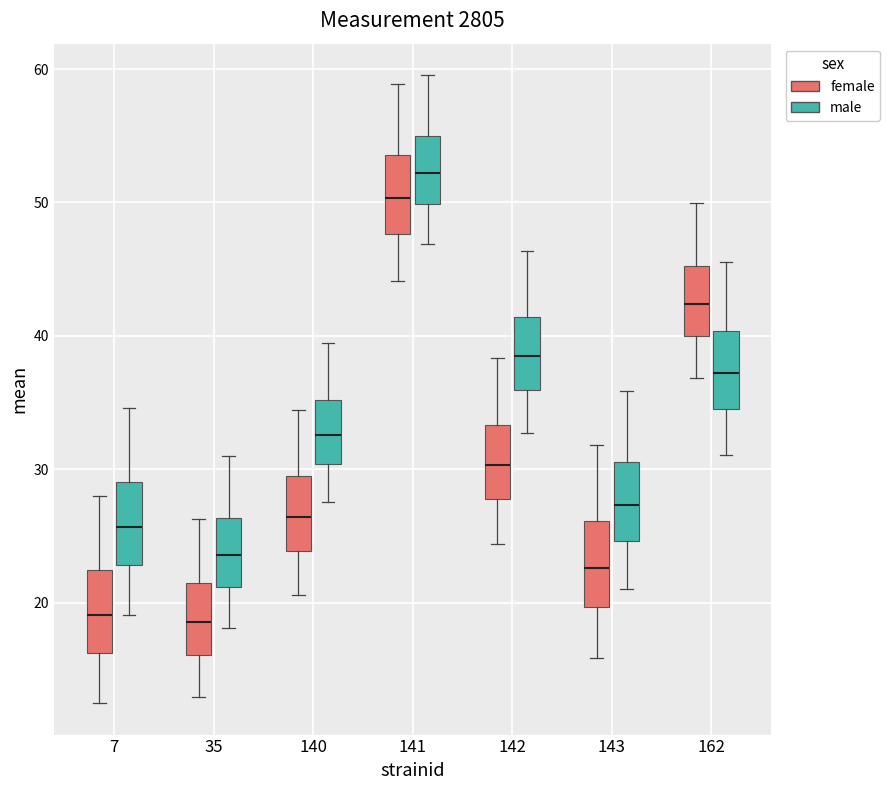

Reading left to right, read every box against the y-axis: the position of its median line, the range the box covers, and the ends of its whiskers. The values are not printed on the chart, so give them approximately, as read against the axis.

7 (female): median 19, box 16 to 22, whiskers 12 to 28
7 (male): median 26, box 23 to 29, whiskers 19 to 35
35 (female): median 19, box 16 to 21, whiskers 13 to 26
35 (male): median 24, box 21 to 26, whiskers 18 to 31
140 (female): median 26, box 24 to 29, whiskers 21 to 34
140 (male): median 33, box 30 to 35, whiskers 28 to 39
141 (female): median 50, box 48 to 54, whiskers 44 to 59
141 (male): median 52, box 50 to 55, whiskers 47 to 60
142 (female): median 30, box 28 to 33, whiskers 24 to 38
142 (male): median 38, box 36 to 41, whiskers 33 to 46
143 (female): median 23, box 20 to 26, whiskers 16 to 32
143 (male): median 27, box 25 to 31, whiskers 21 to 36
162 (female): median 42, box 40 to 45, whiskers 37 to 50
162 (male): median 37, box 35 to 40, whiskers 31 to 46